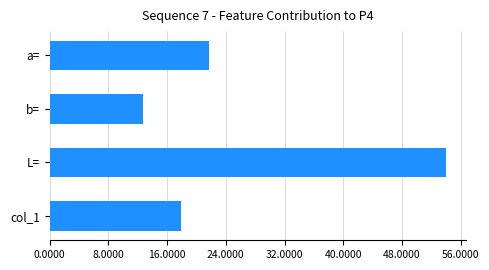

How many bars are there in total?

4